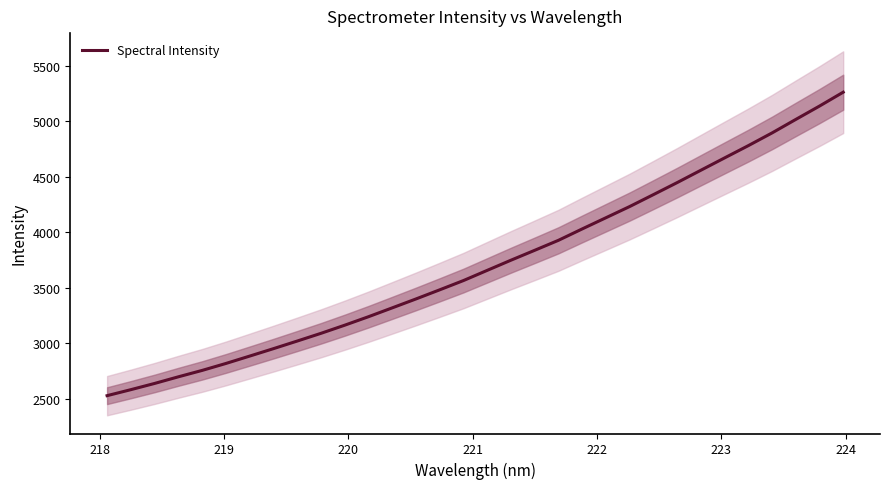

Reading left to right, transcribe all the data shown in this chart.

2528.3	2582.3	2638.4	2698.2	2755.8	2818.5	2884.9	2951.9	3020.4	3090.0	3163.3	3239.7	3319.5	3399.8	3482.2	3565.7	3657.5	3749.0	3838.2	3928.2	4030.7	4131.6	4232.5	4339.8	4448.1	4559.5	4670.7	4781.2	4895.6	5017.2	5137.6	5262.7